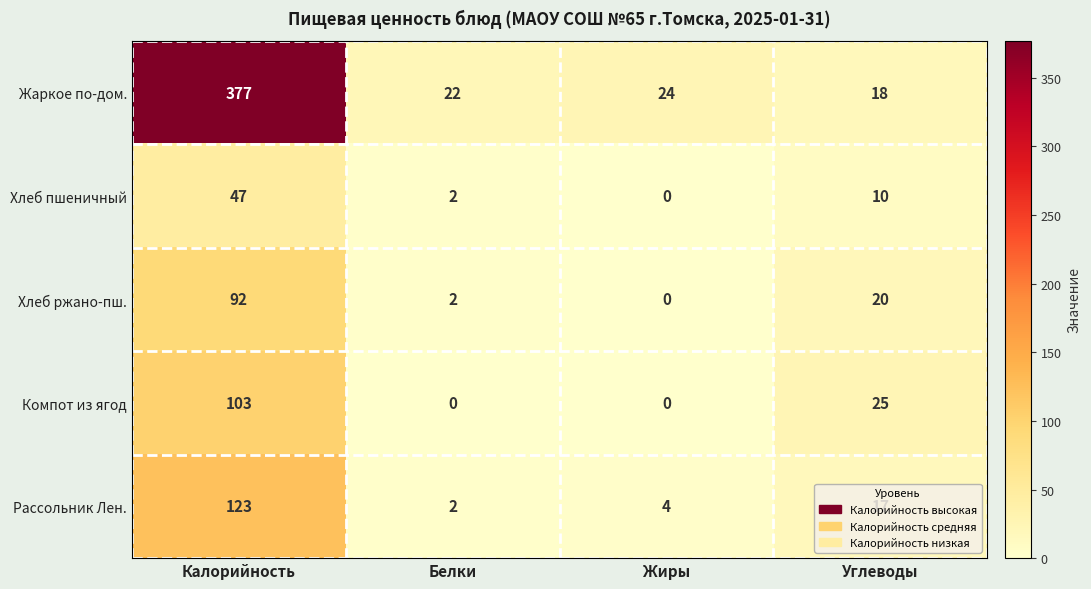

What is the difference between the maximum and second lowest values in the Рассольник Лен. series?

119